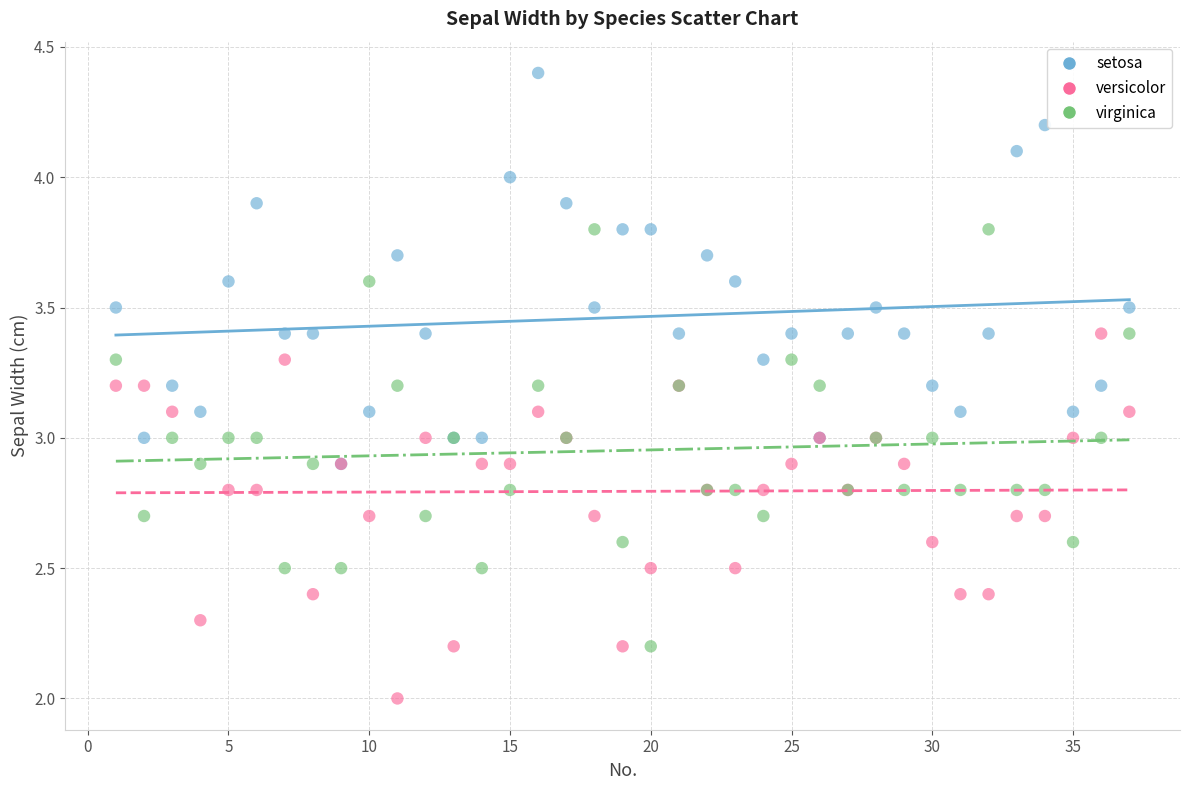

Which series has the widest spread of Y values?

virginica